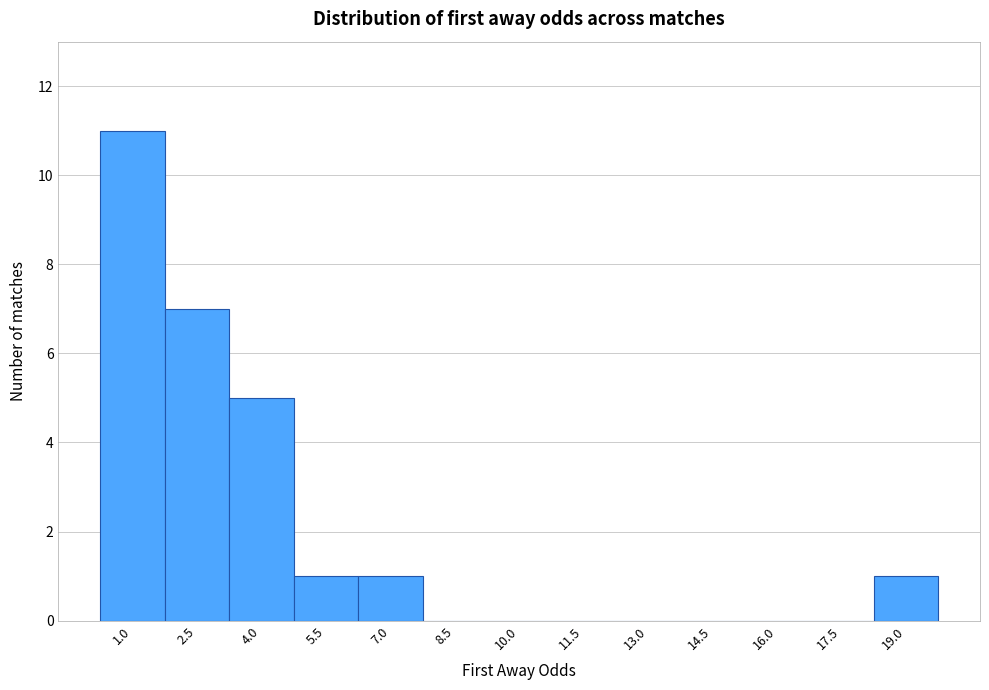

Reading left to right, transcribe all the data shown in this chart.

1.0=11	2.5=7	4.0=5	5.5=1	7.0=1	8.5=0	10.0=0	11.5=0	13.0=0	14.5=0	16.0=0	17.5=0	19.0=1